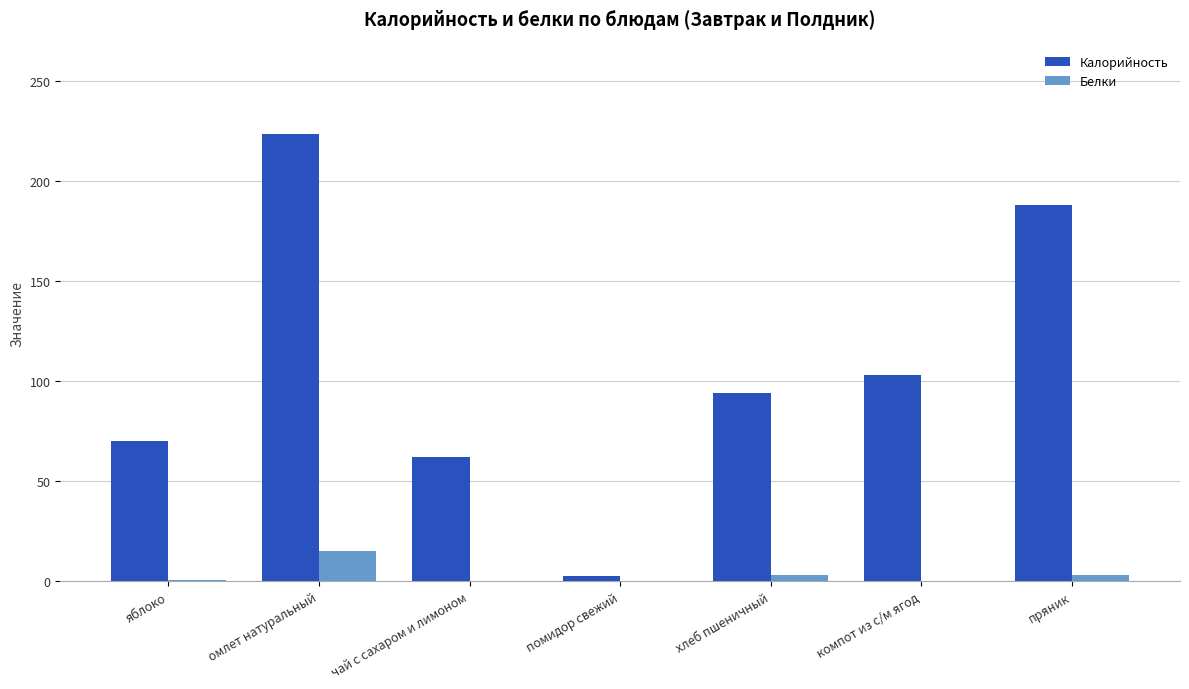

How many groups of bars are there?

7